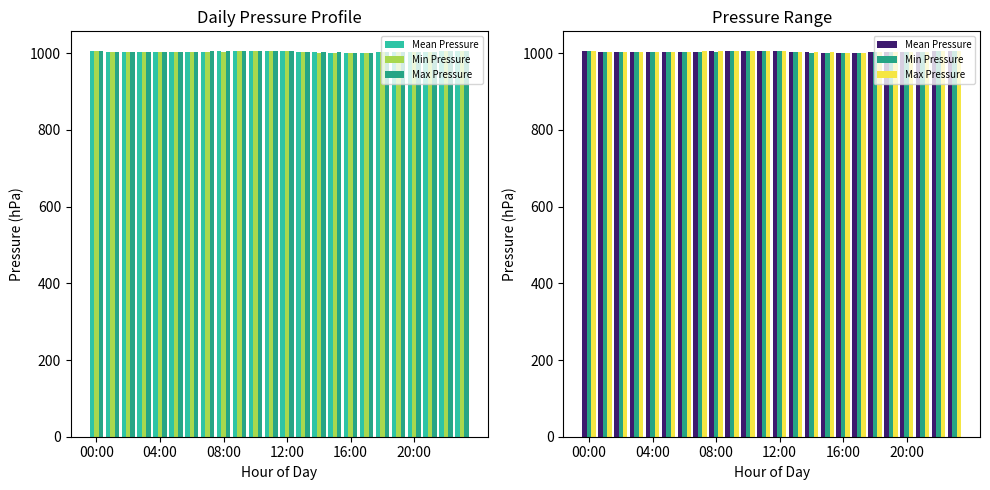

How many bars are there in total?

72